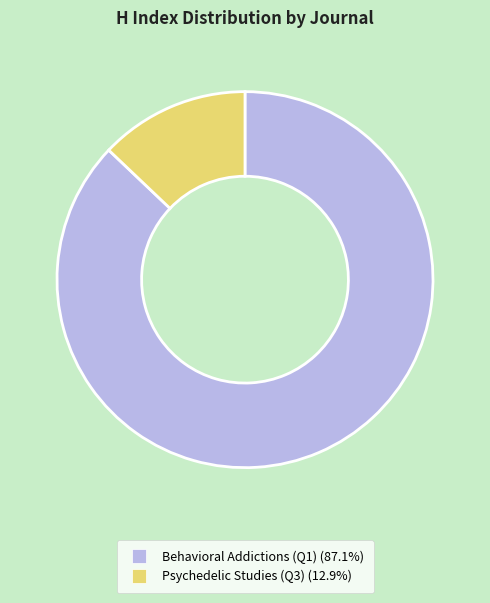

Do Psychedelic Studies (Q3) and Behavioral Addictions (Q1) together represent more than half of the pie?

Yes